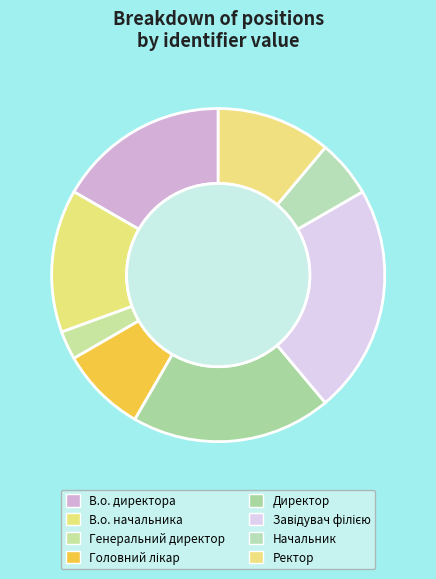

Does В.о. начальника account for over 50% of the chart?

No